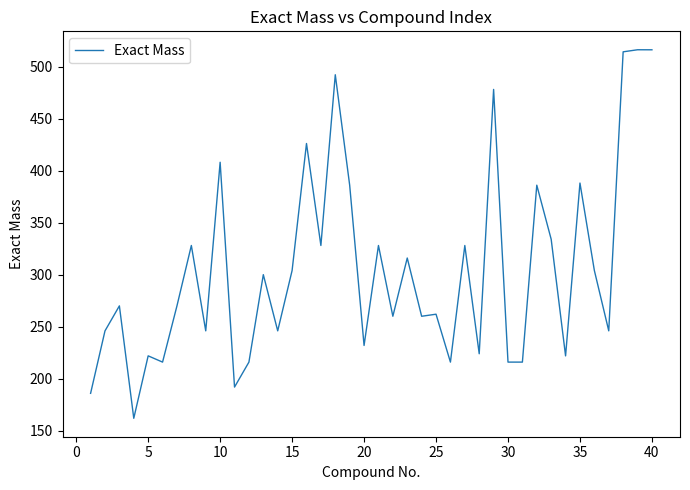

What is the difference between the maximum and minimum values?

354.2